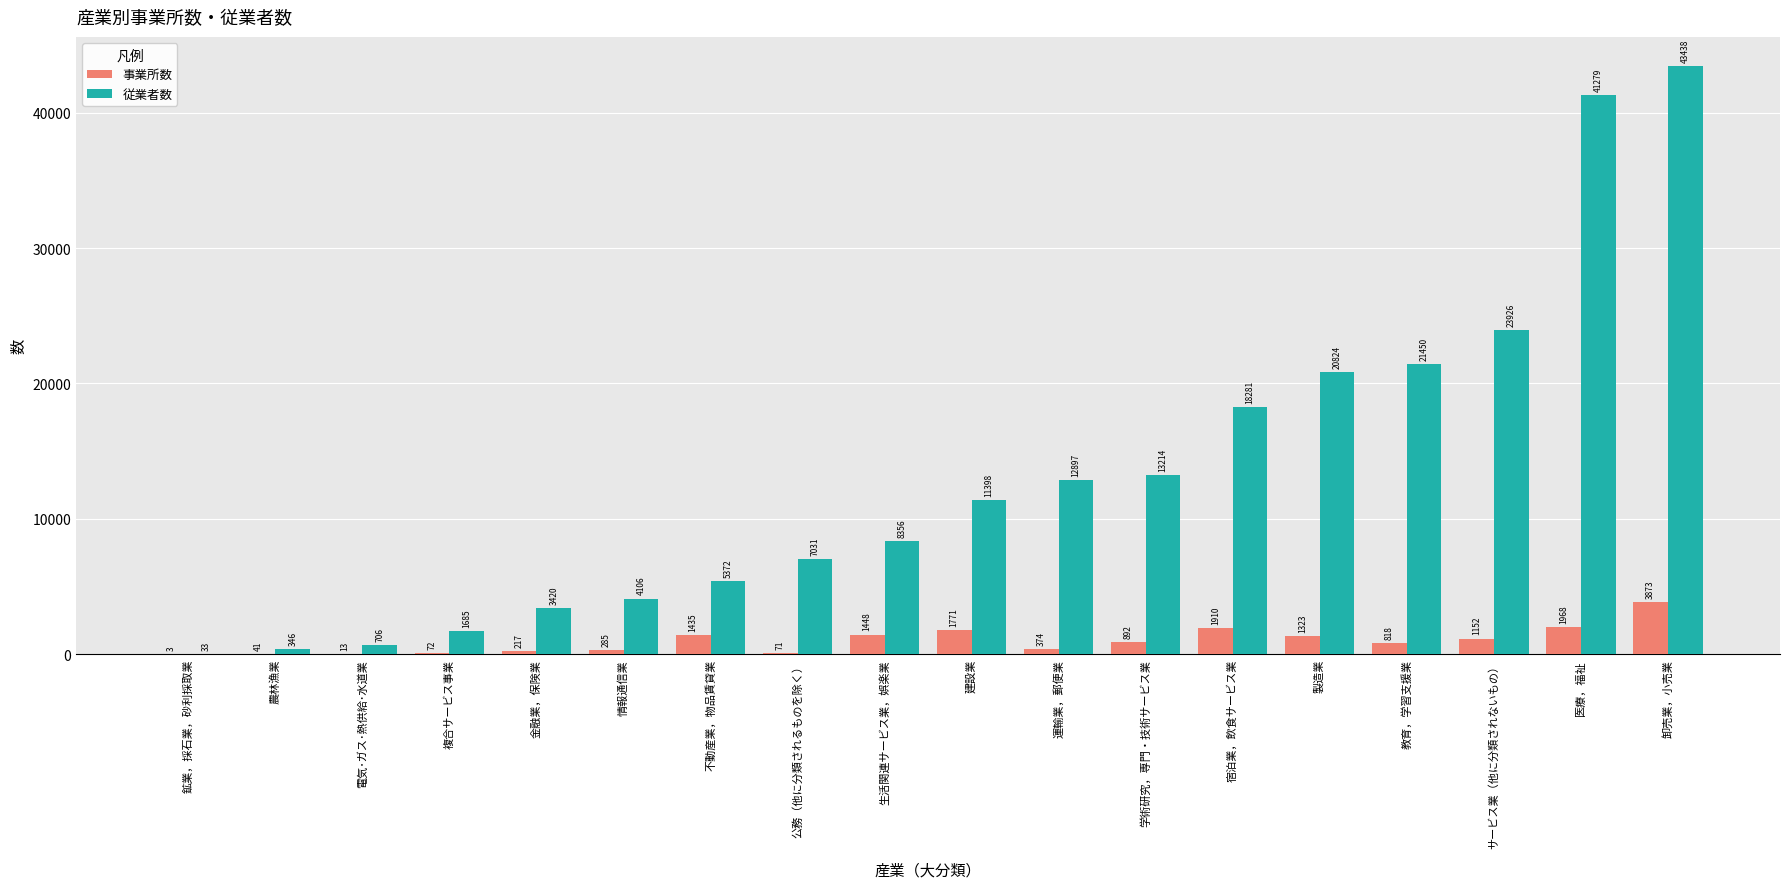

How many groups of bars are there?

18